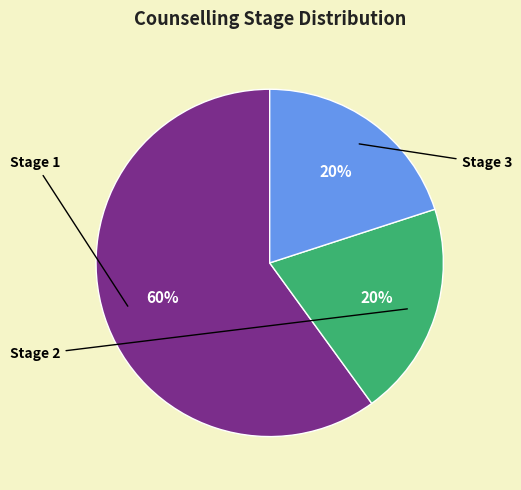

Which category has the biggest portion of the pie?

Stage 1